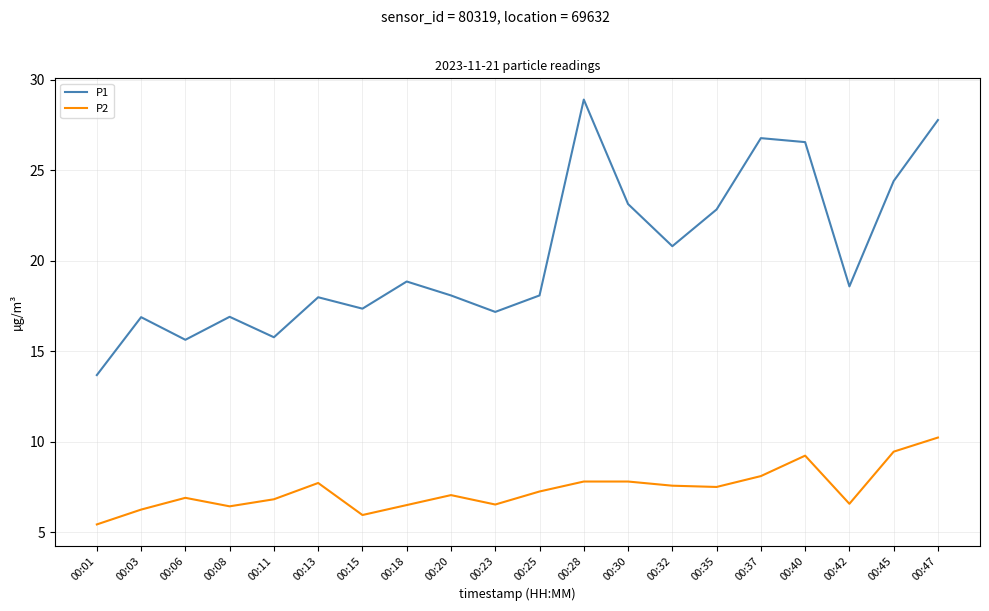

Which series has the largest total across all categories?

P1